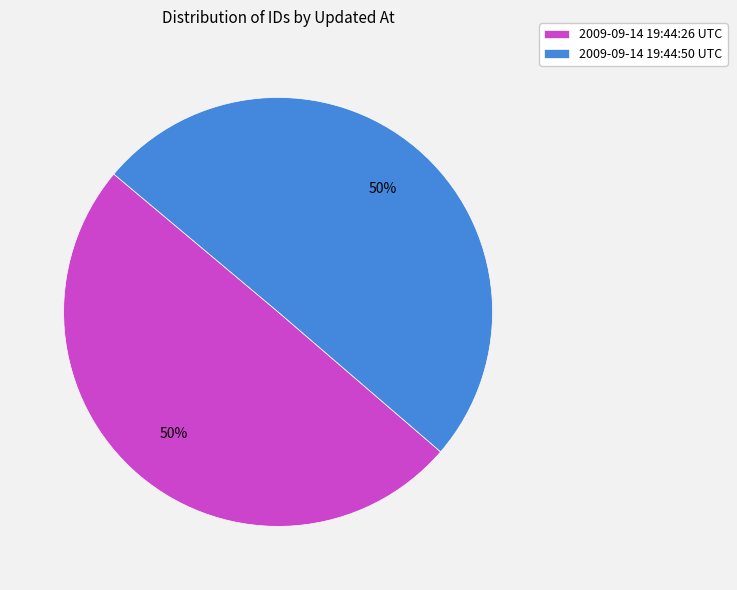

How many segments does this pie chart have?

2